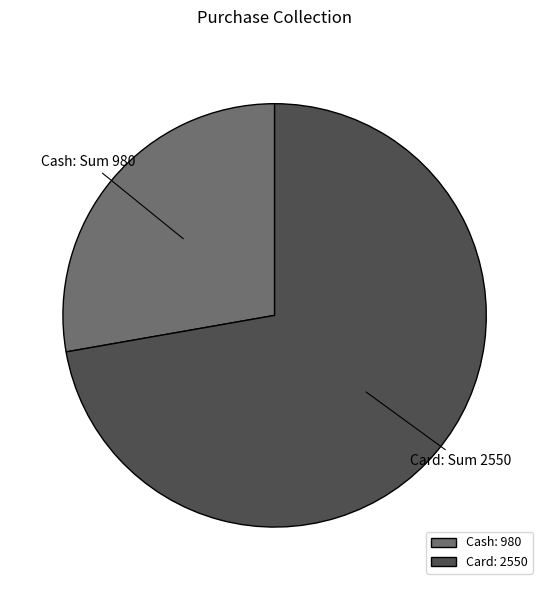

Does Card: 2550 account for over 50% of the chart?

Yes